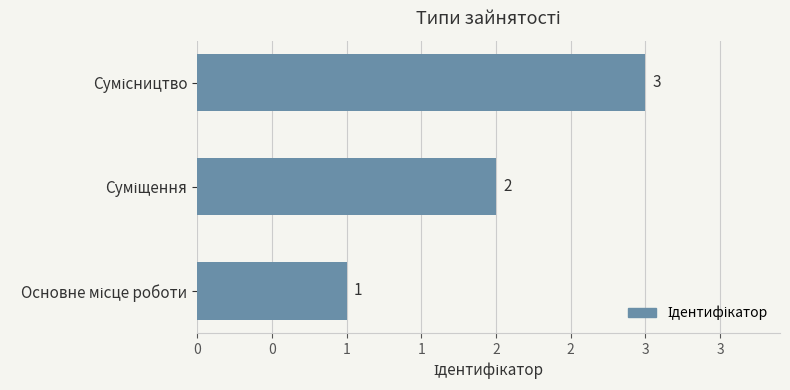

What is the average value?

2